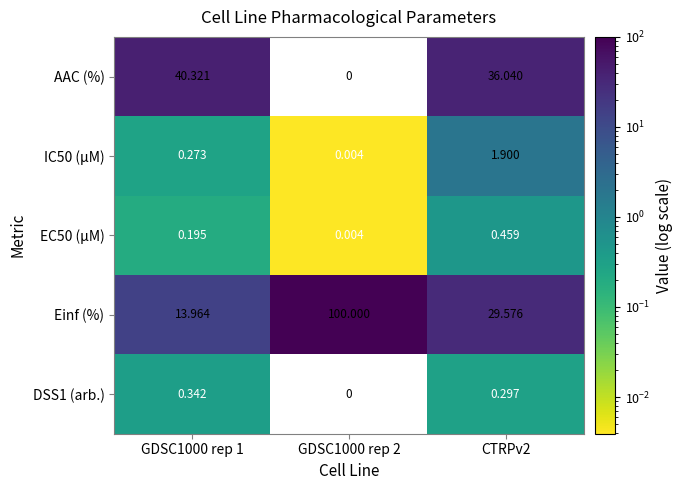

Which series has the widest spread of values?

Einf (%)